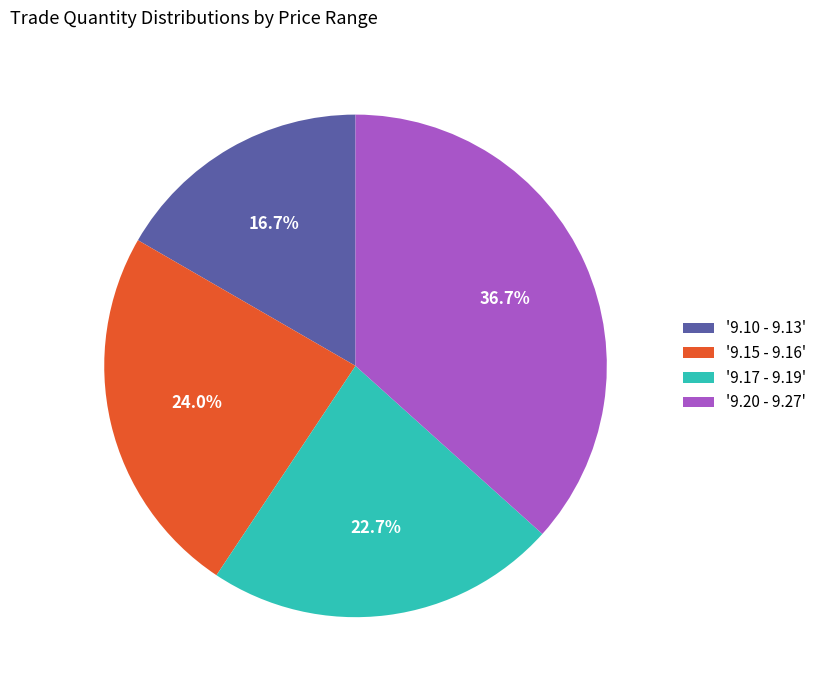

What is the ratio of the value at '9.10 - 9.13' to the value at '9.20 - 9.27'?

0.5